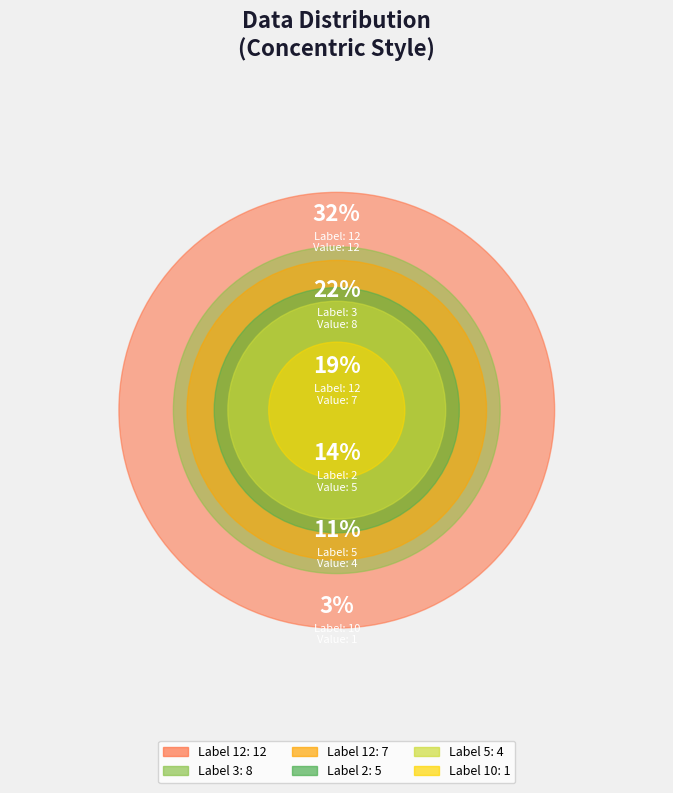

Count the number of slices in the pie.

6